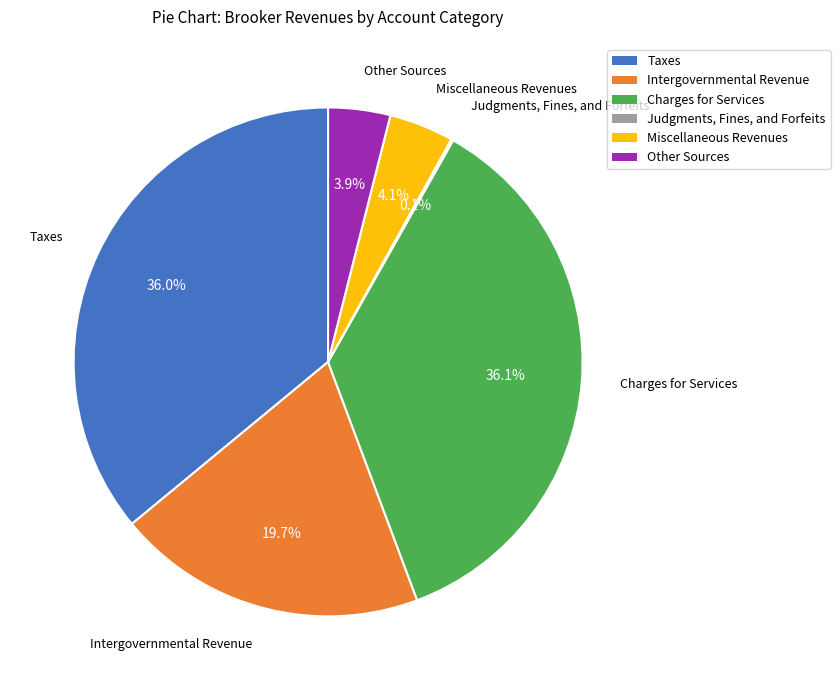

True or false: Miscellaneous Revenues accounts for 10% of the total.

False